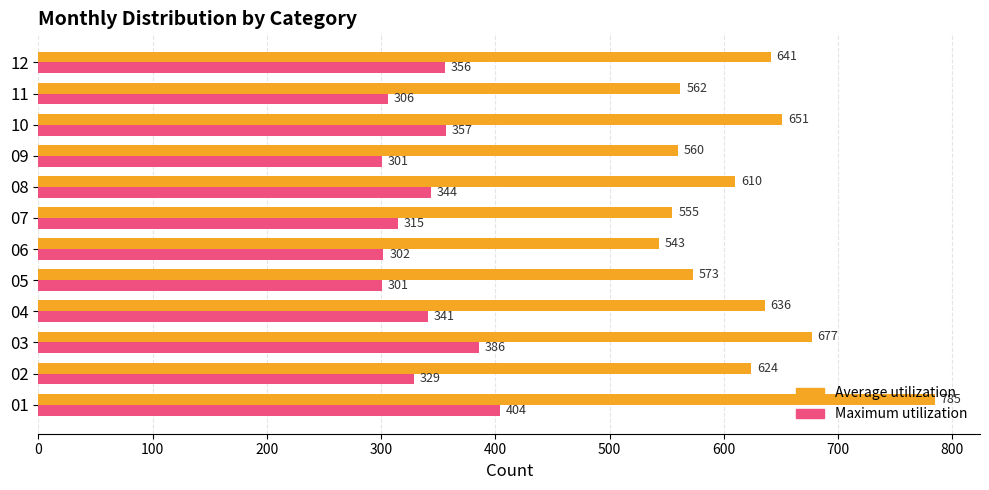

How many values in the Average utilization series are below 624?

6